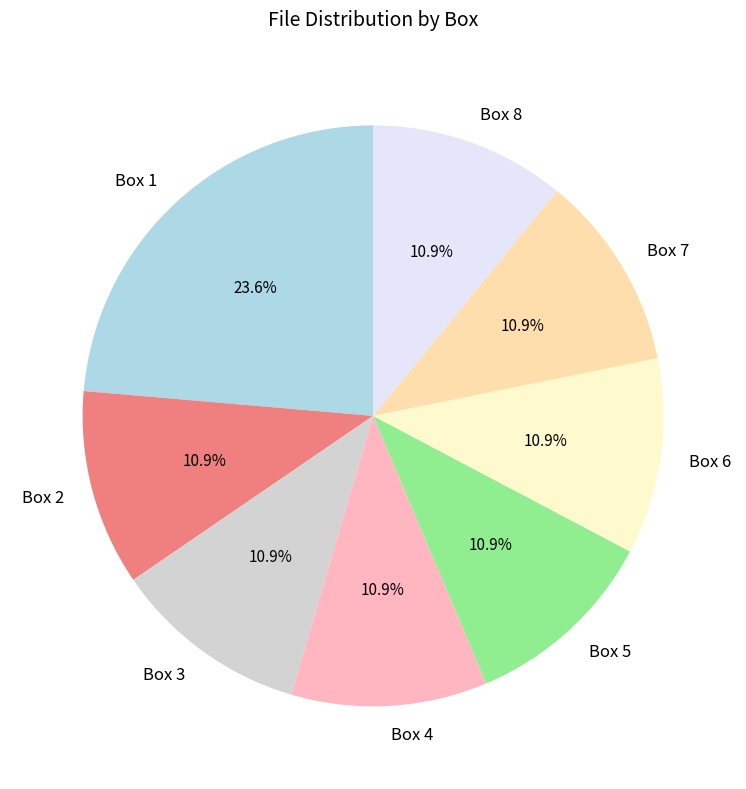

Does any single category account for the majority?

No